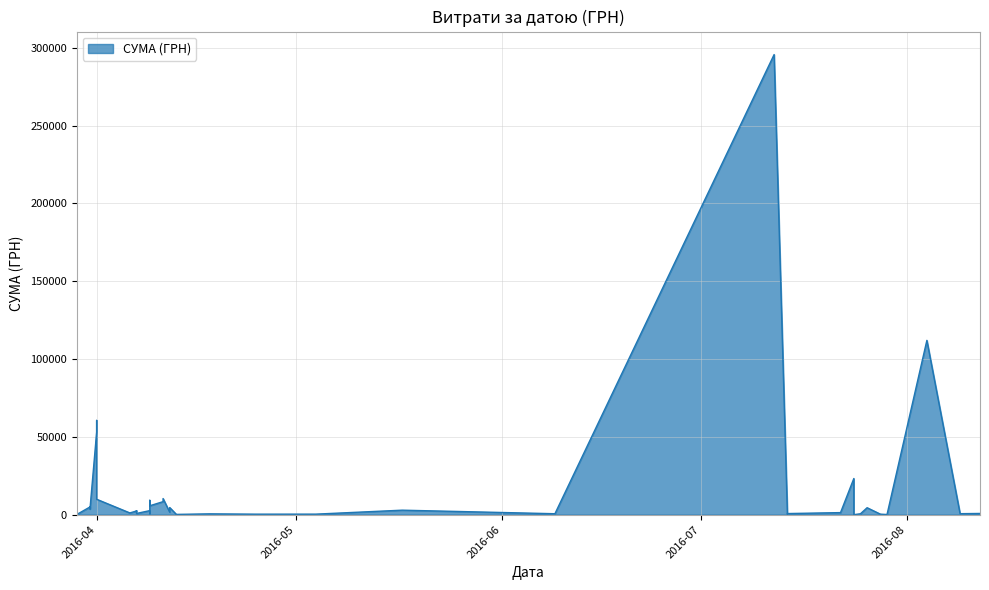

How many lines are shown in the chart?

1